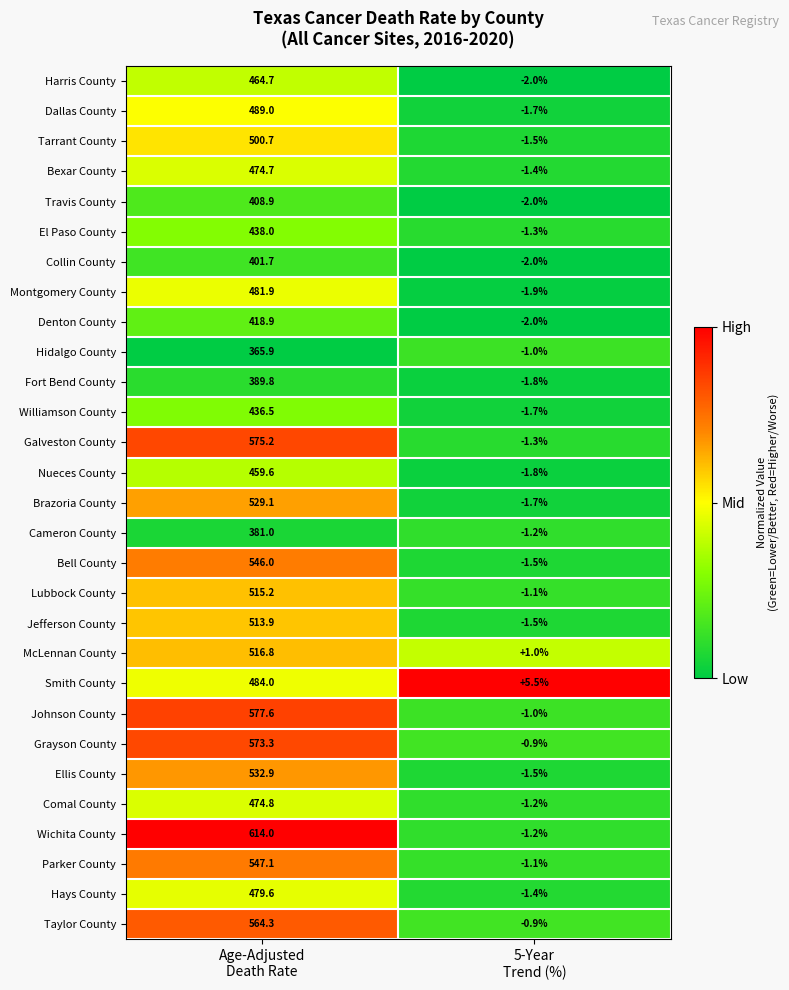

List the series in order of their peak value, highest first.

Wichita County, Johnson County, Galveston County, Grayson County, Taylor County, Parker County, Bell County, Ellis County, Brazoria County, McLennan County, Lubbock County, Jefferson County, Tarrant County, Dallas County, Smith County, Montgomery County, Hays County, Comal County, Bexar County, Harris County, Nueces County, El Paso County, Williamson County, Denton County, Travis County, Collin County, Fort Bend County, Cameron County, Hidalgo County